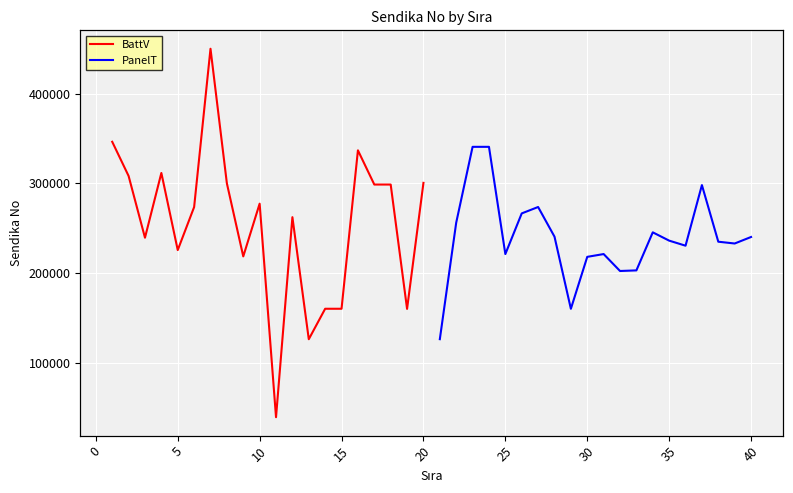

Reading left to right, what are all the values shown in this chart?

BattV: 346439	308289	239386	311628	225593	273561	450253	300008	218537	277393	39074	262300	126095	160102	160101	336893	298720	298721	159955	300591
PanelT: 126157	256172	340802	340801	221137	266509	273653	240580	160059	218023	221139	202249	202917	245382	236126	230471	298097	234924	232924	240182